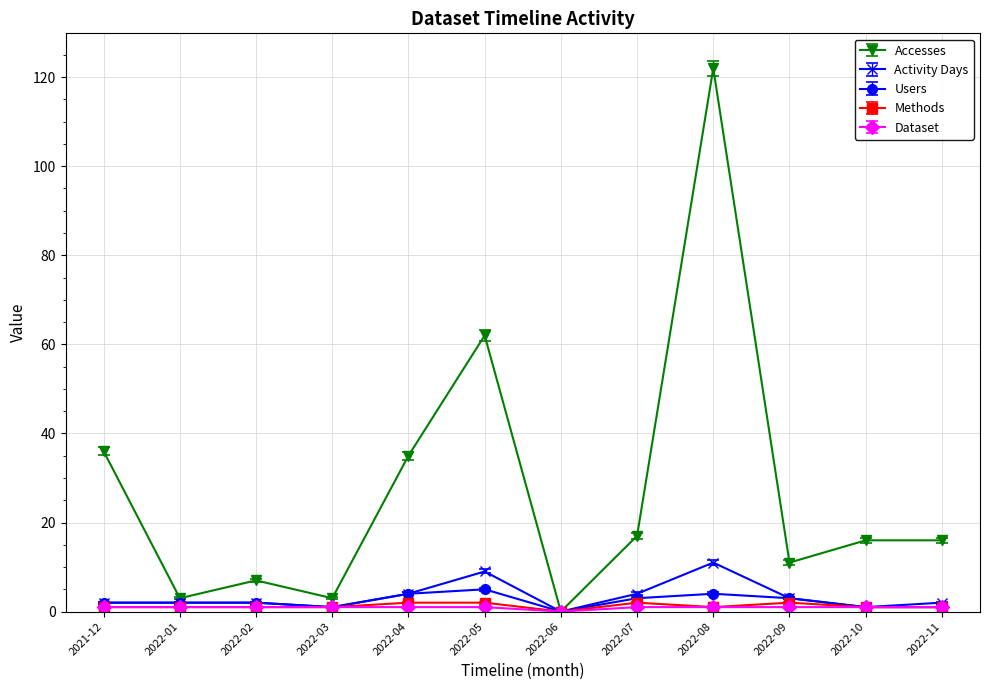

Which series changed the most between 2022-02 and 2022-04?

Accesses